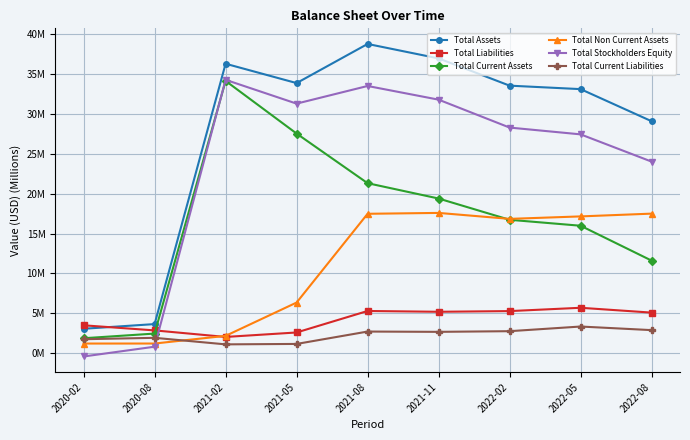

What is the label of the 1st point from the left?

2020-02